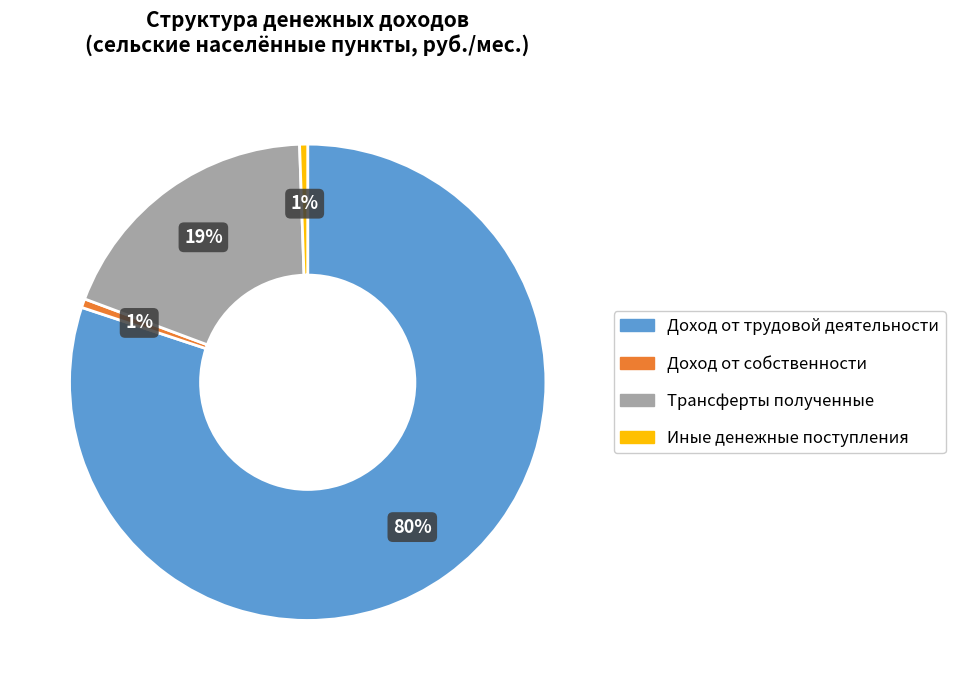

True or false: Иные денежные поступления accounts for 1% of the total.

True